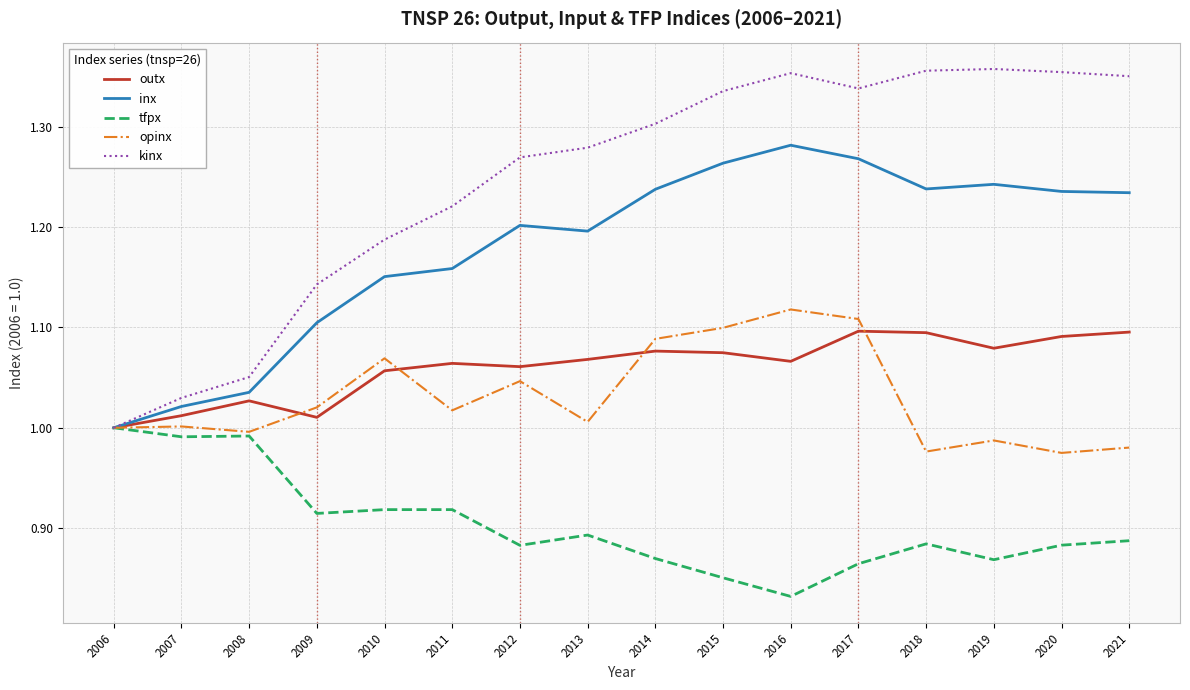

True or false: opinx has more than 1 interior local peaks.

True